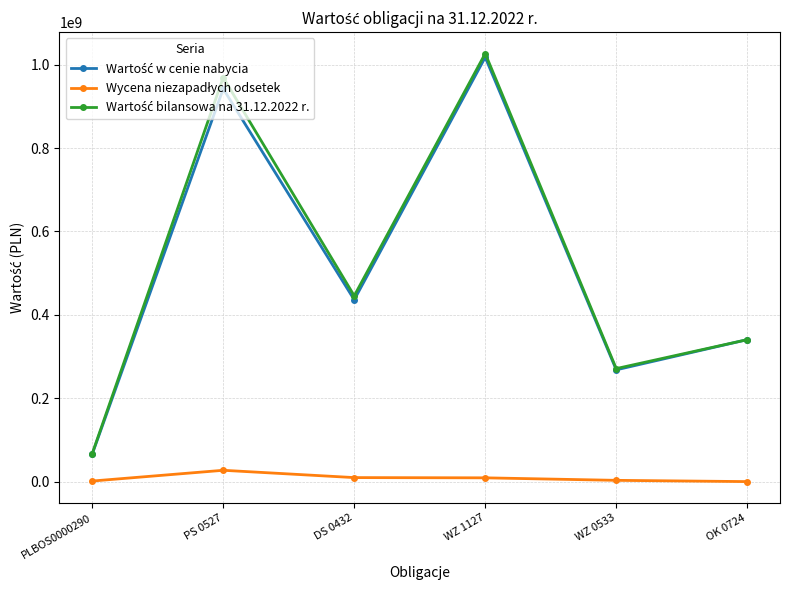

What is the spread (max minus min) of values at OK 0724?

340400000.0